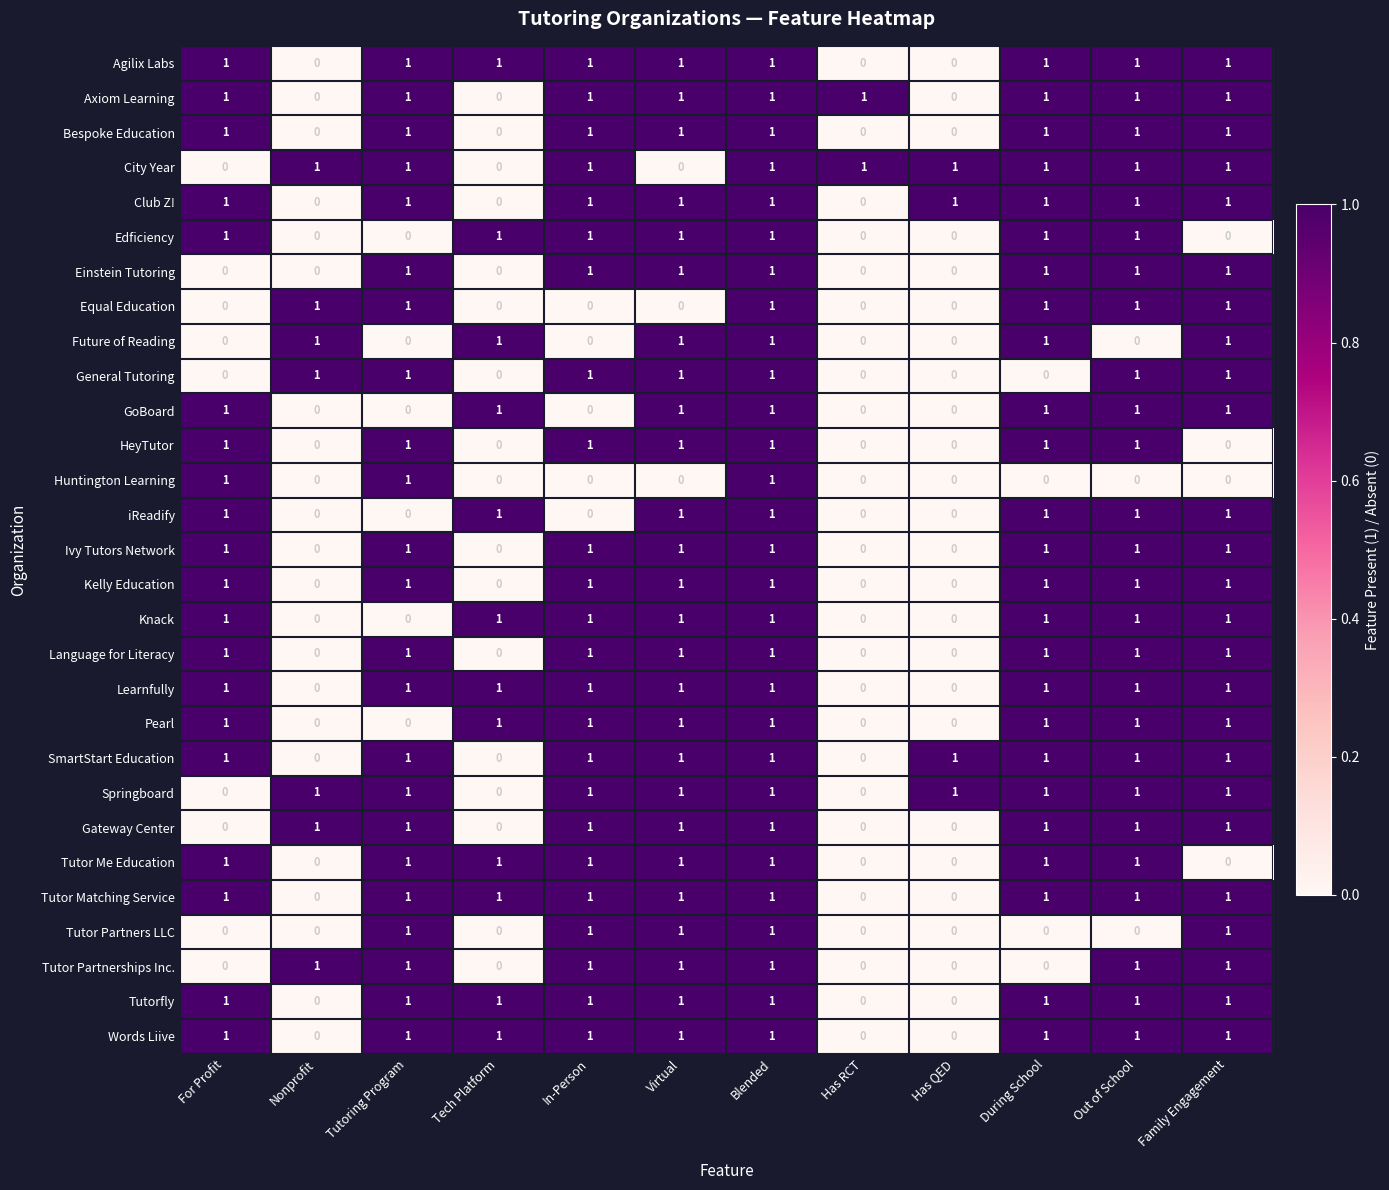

What is the spread (max minus min) of values at Nonprofit?

1